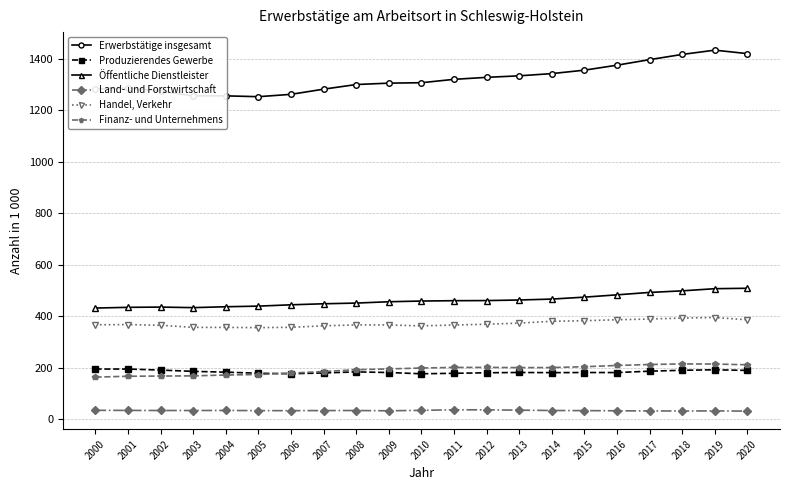

At how many categories does at least one series exceed 683?

21